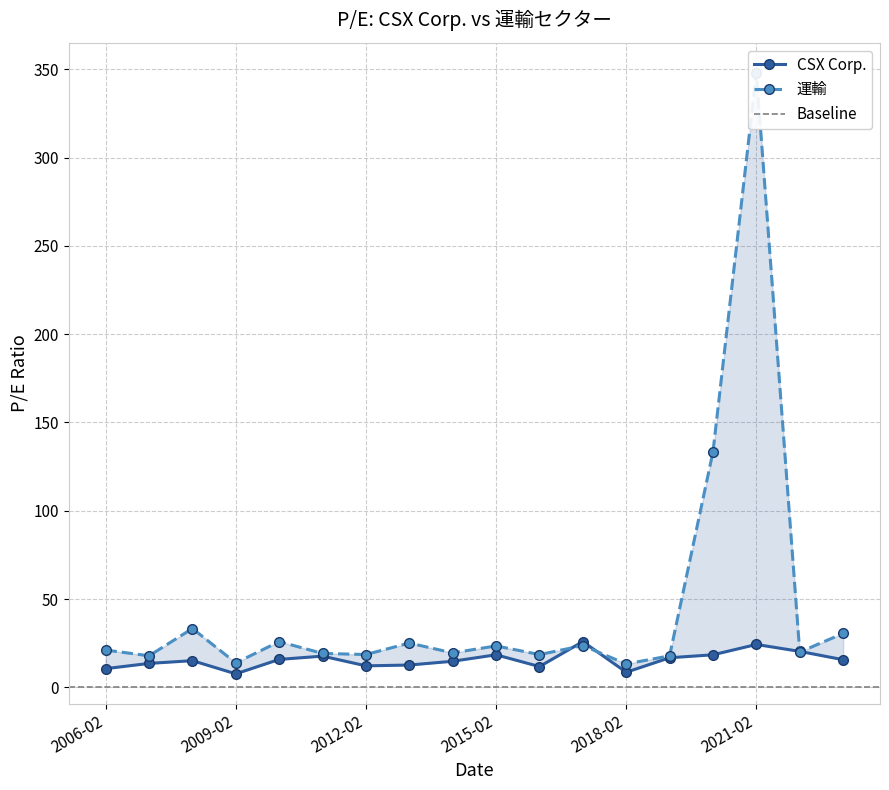

The value of CSX Corp. at 2010-02-19 is 21.1. True or false?

False